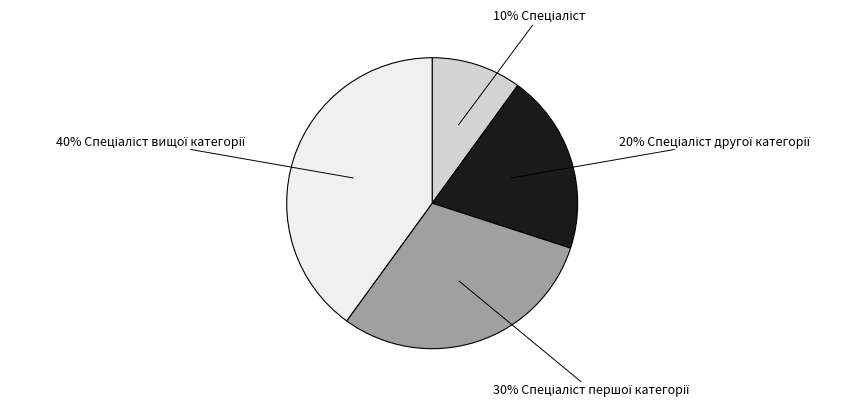

Does any single category account for the majority?

No